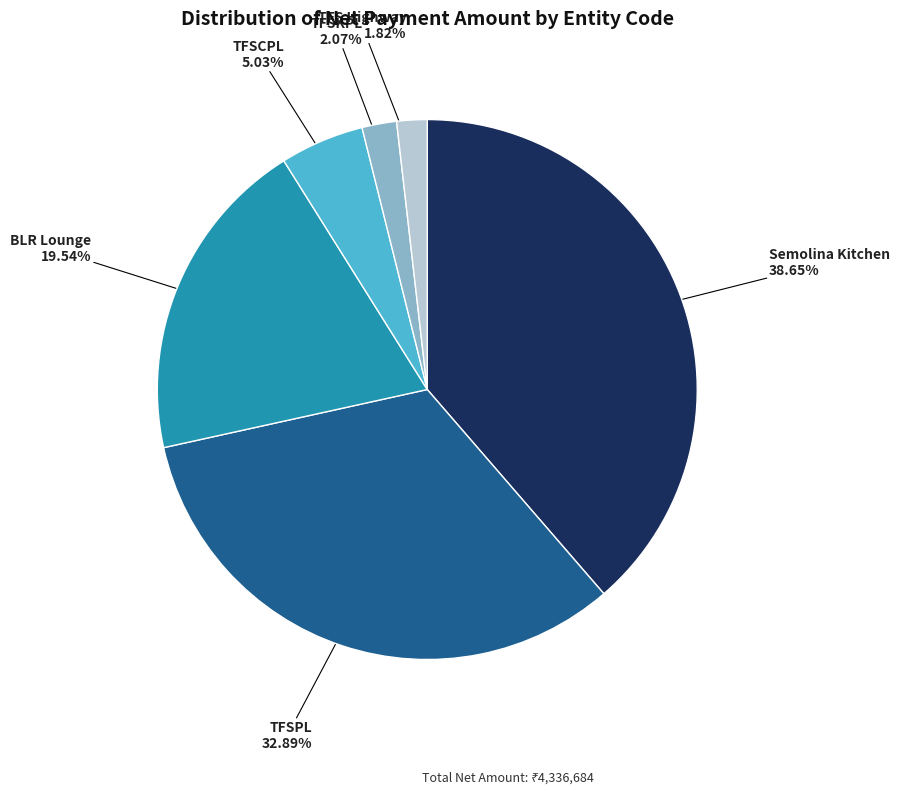

Which category has the biggest portion of the pie?

Semolina Kitchen